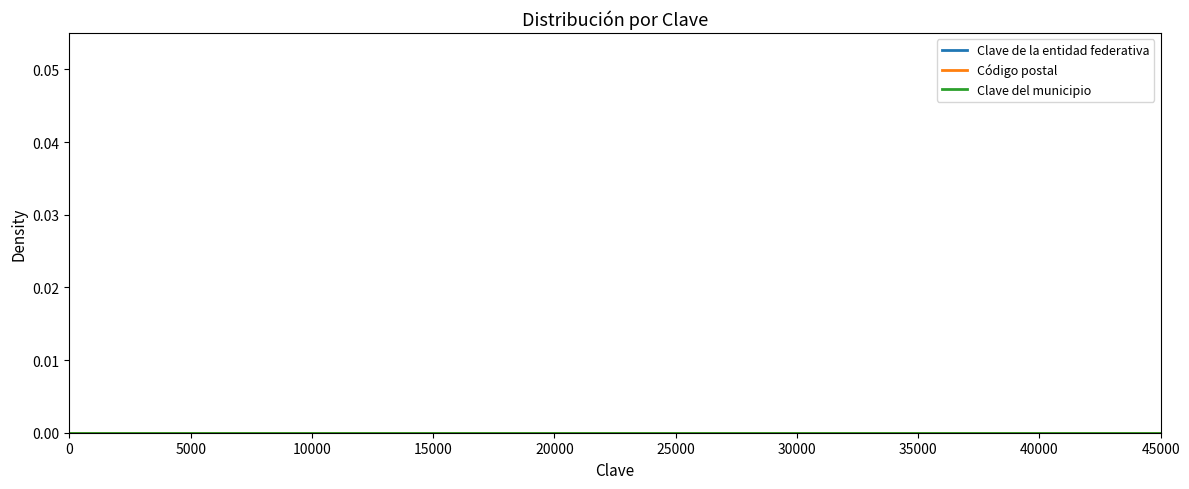

Is this an area chart (filled region under the line)?

No